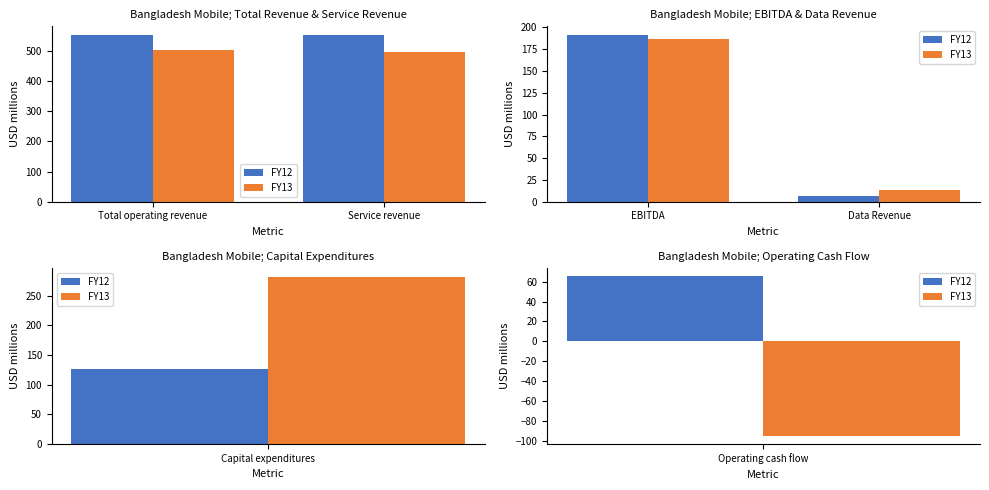

How many groups of bars are there?

2